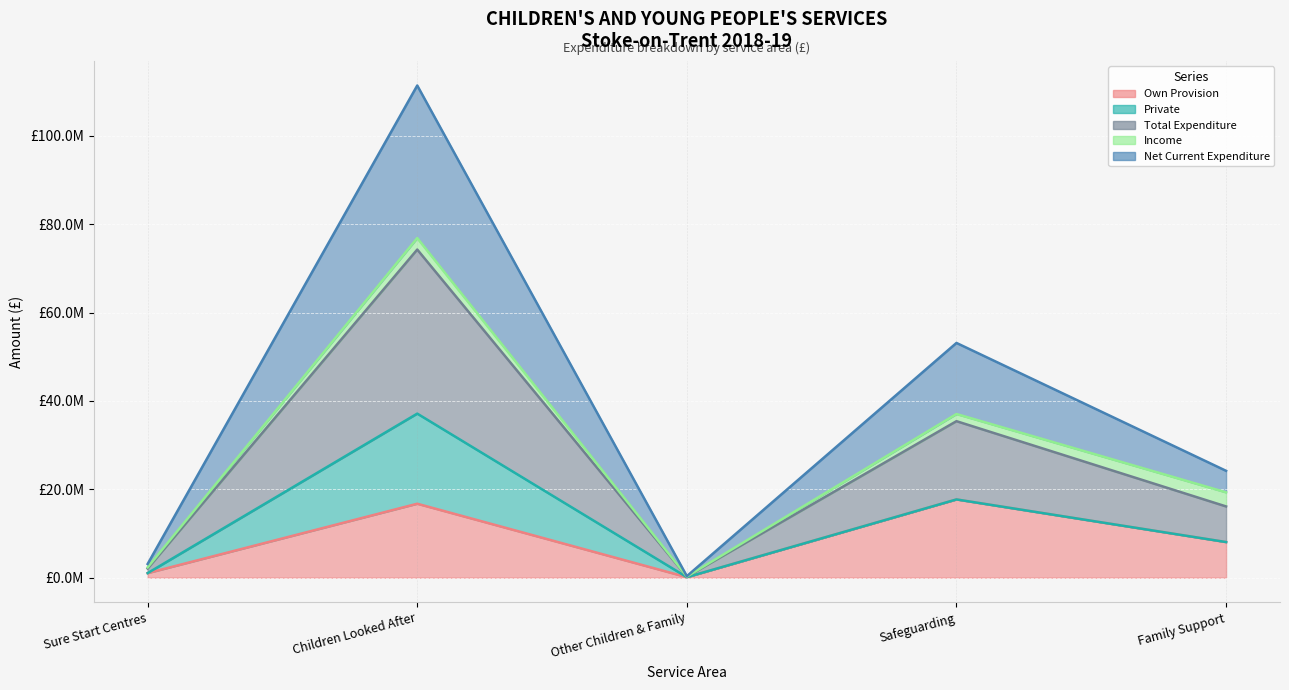

True or false: Net Current Expenditure has more than 1 points higher than both neighbors.

True